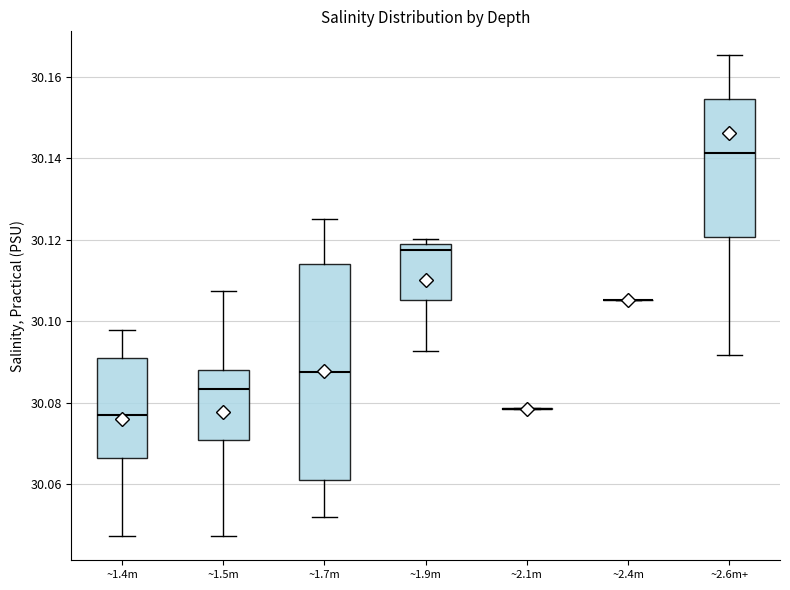

Comparing the boxes themselves (not the whiskers), which one is the tallest?

~1.7m